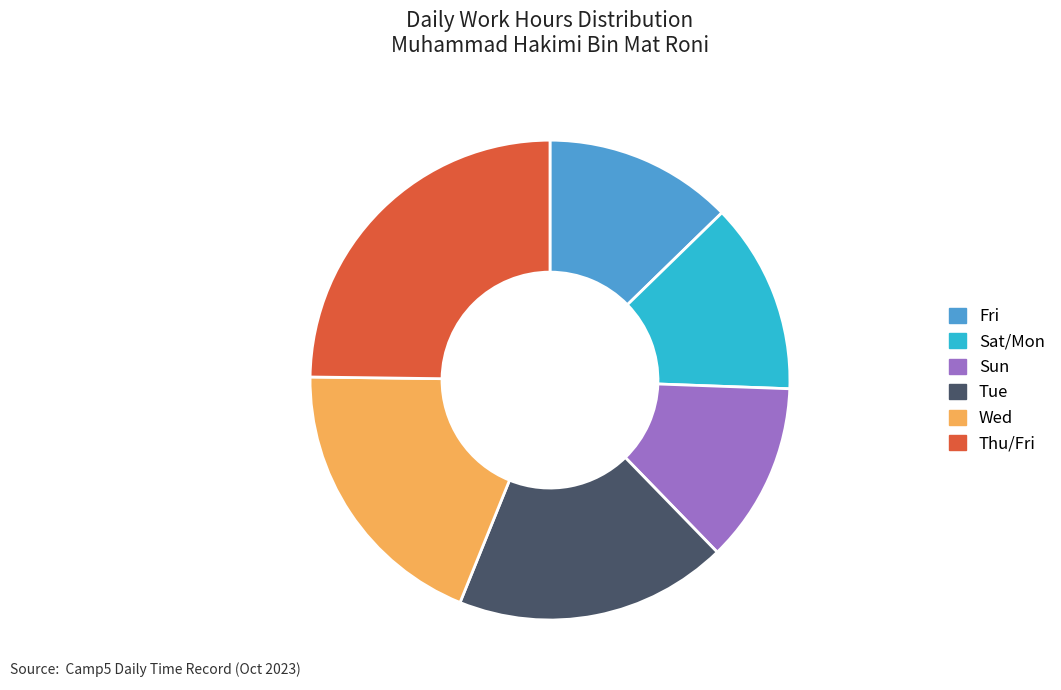

Count the number of slices in the pie.

6